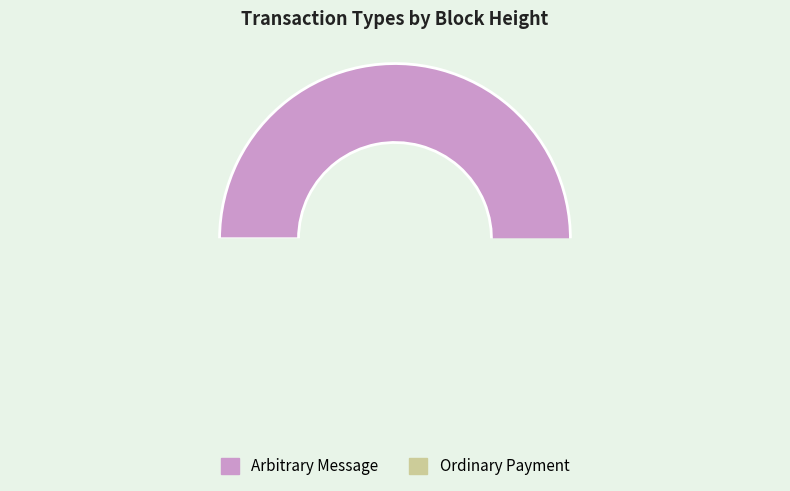

True or false: Ordinary Payment accounts for 99% of the total.

False